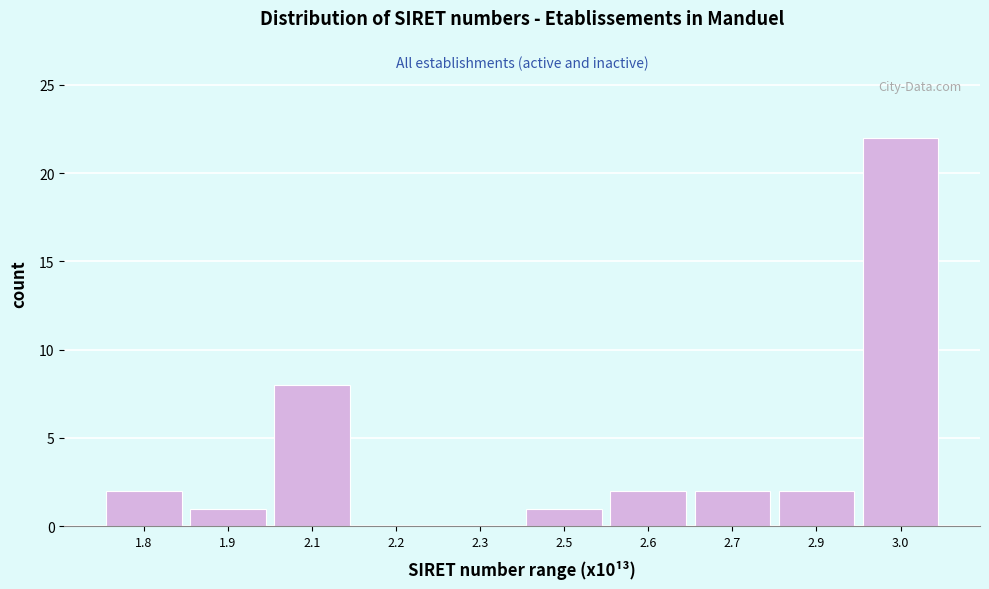

Reading left to right, what are all the values shown in this chart?

1.8=2	1.9=1	2.1=8	2.2=0	2.3=0	2.5=1	2.6=2	2.7=2	2.9=2	3.0=22